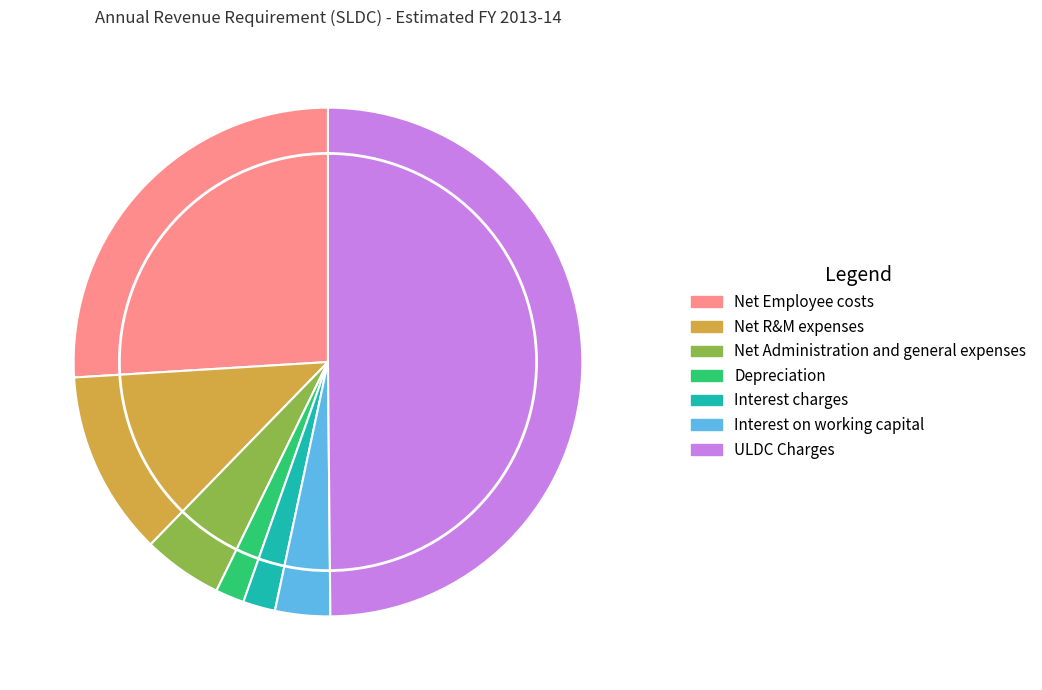

Which category has the biggest portion of the pie?

ULDC Charges